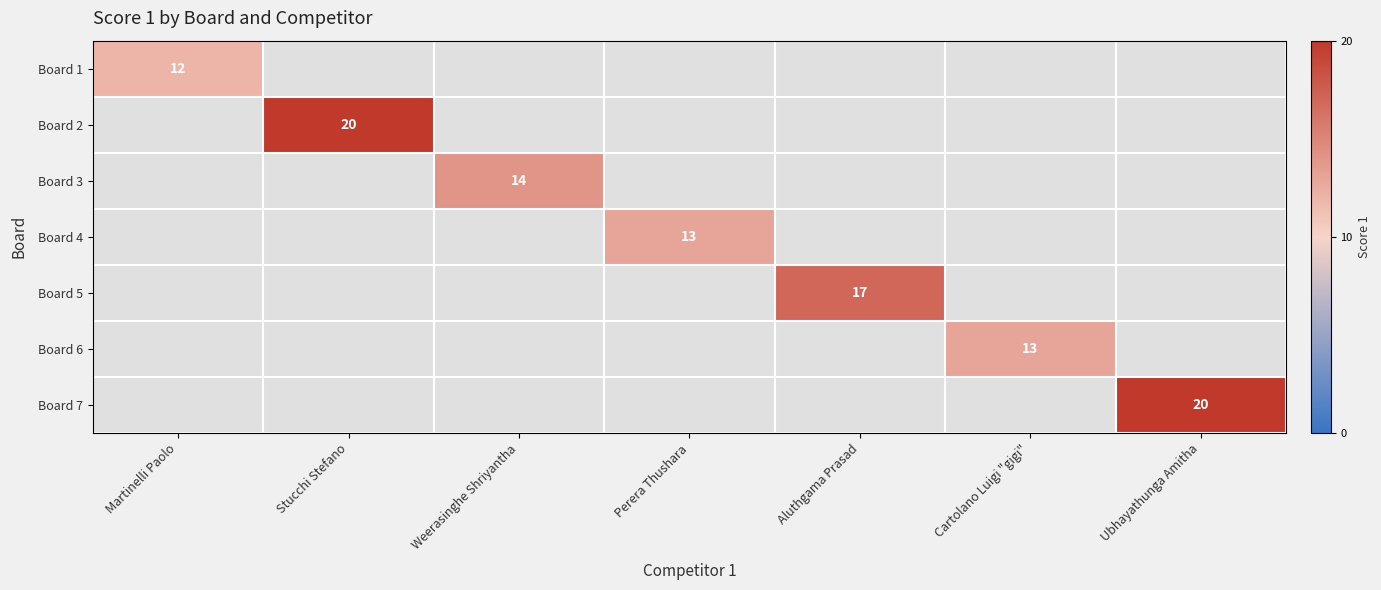

What is the minimum value shown in the chart?

12.0